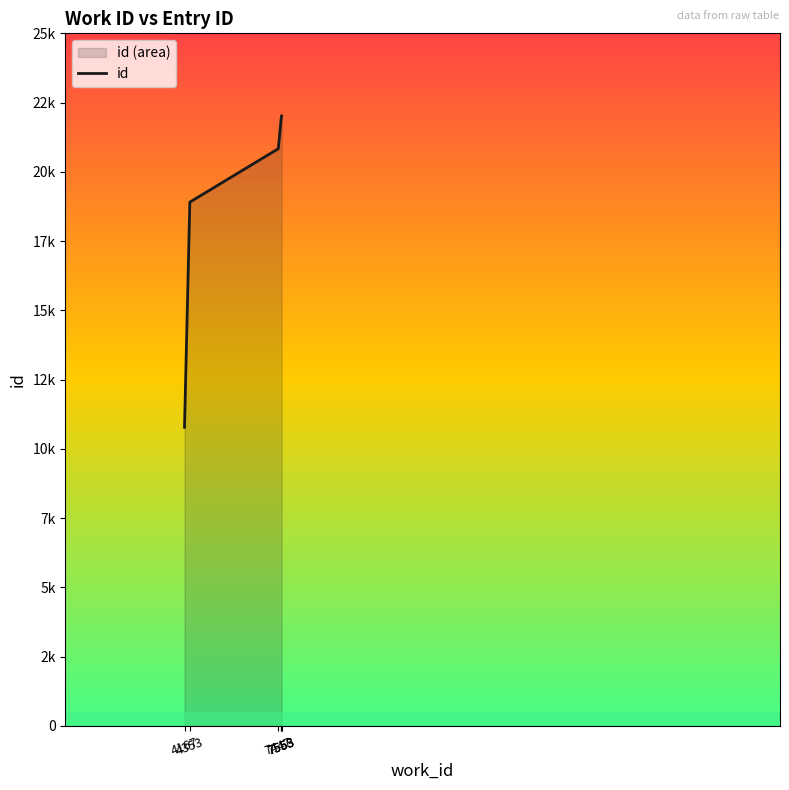

True or false: the data shows 20835 at 7447.

True